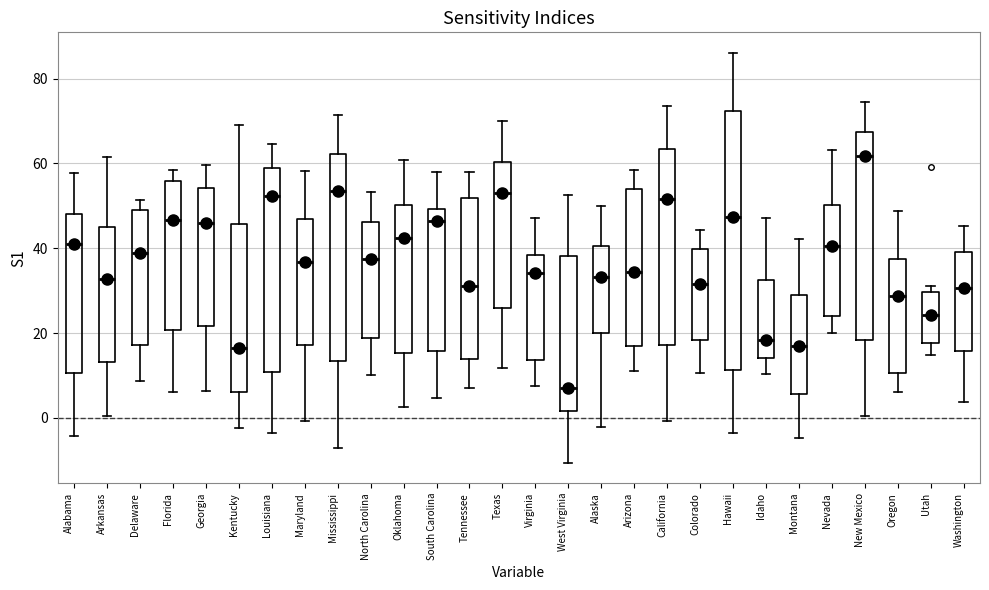

Comparing the boxes themselves (not the whiskers), which one is the tallest?

Hawaii